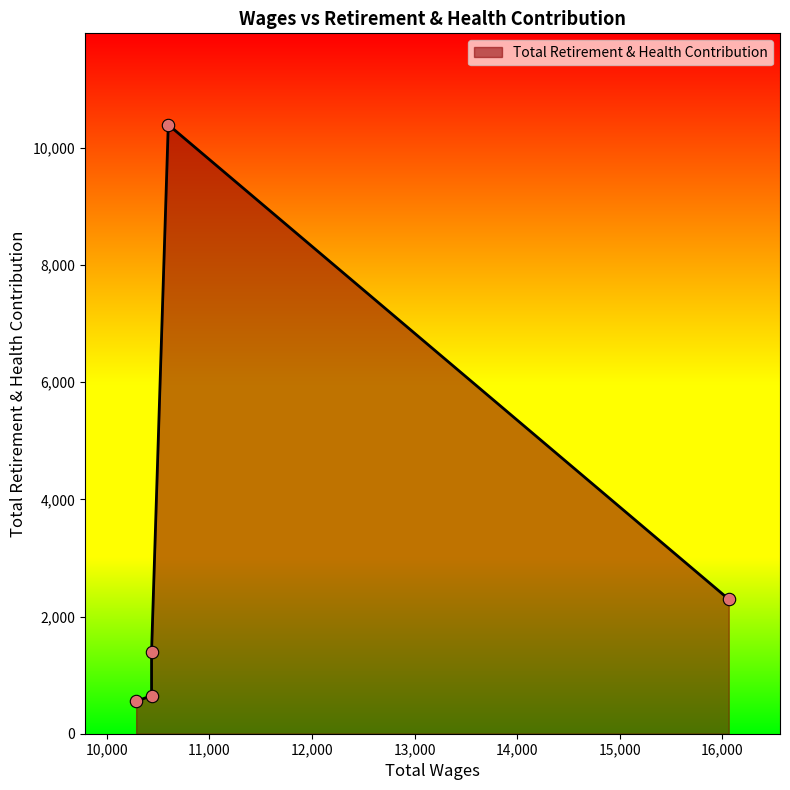

Approximately how many times larger is the value at 10598.0 compared to 10285.0?

18.7